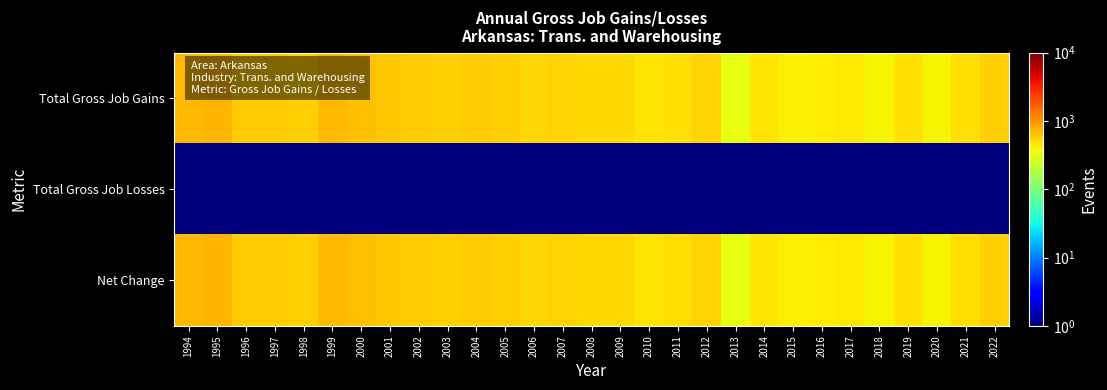

Rank the series at 2019 from lowest to highest value.

Total Gross Job Losses, Total Gross Job Gains, Net Change